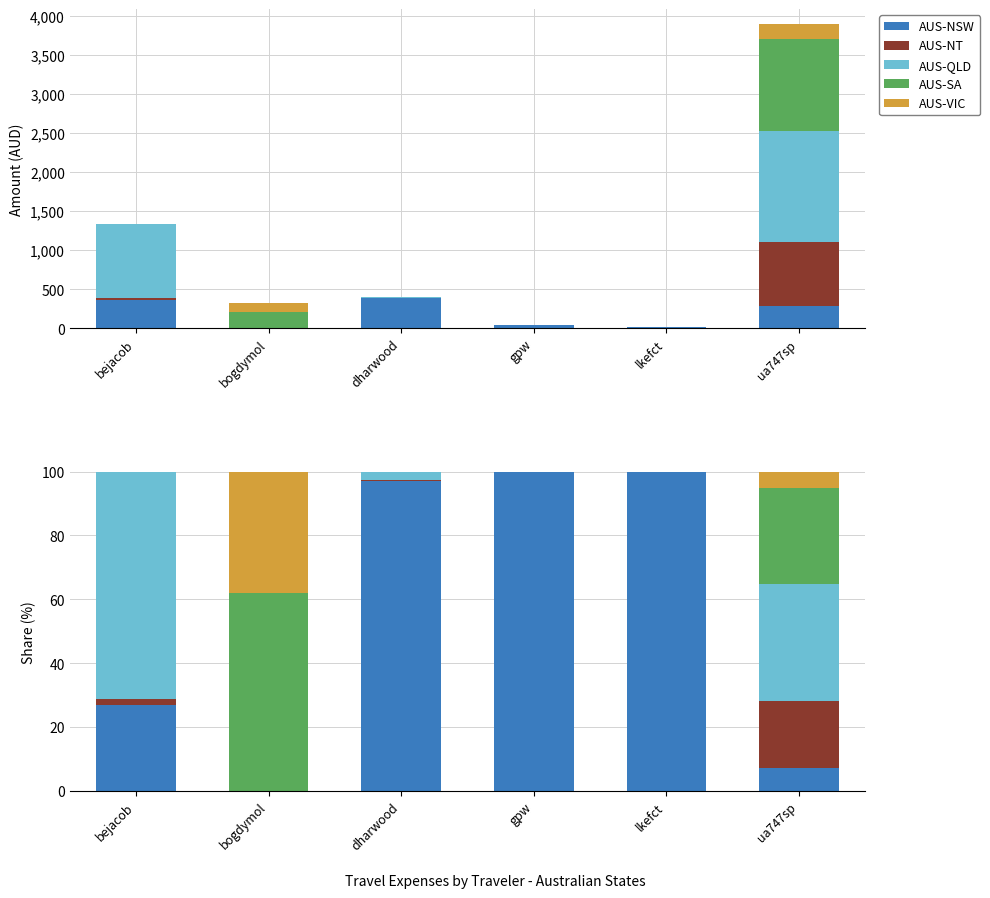

How many groups of bars are there?

6